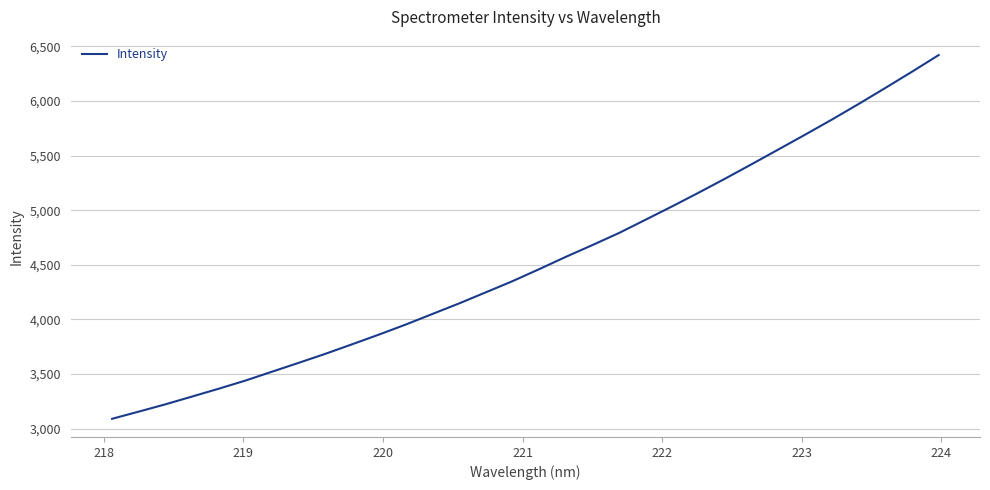

What is the greatest value displayed?

6419.3